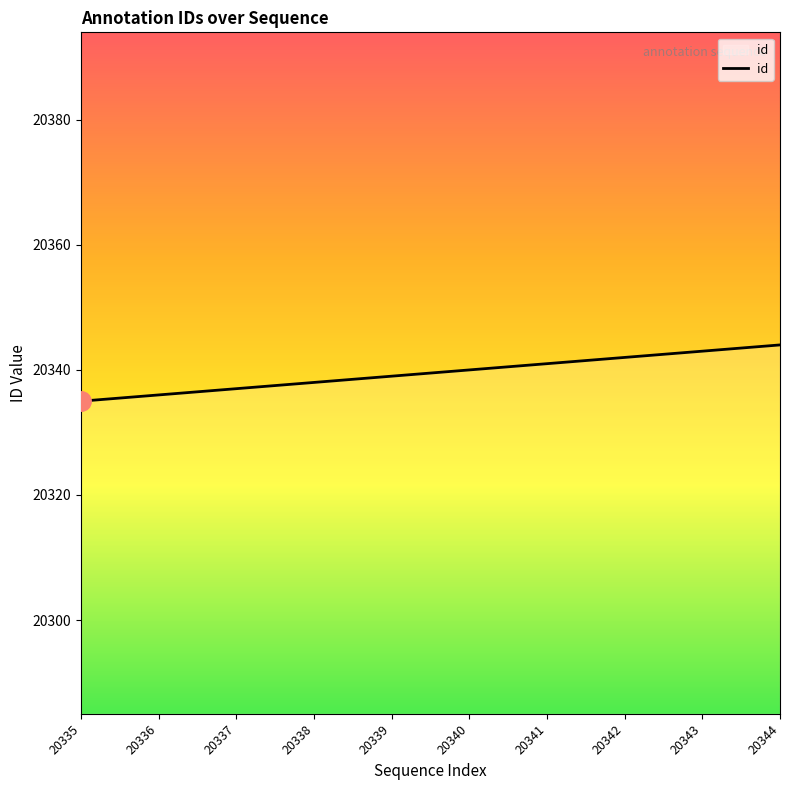

How many series are shown in this chart?

1